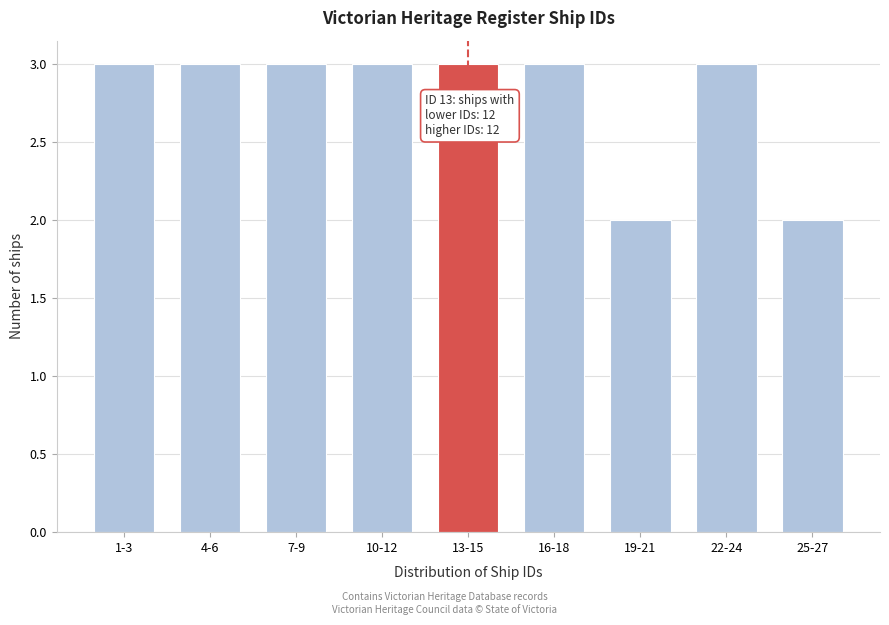

Reading left to right, extract all data points from this chart.

1-3=3	4-6=3	7-9=3	10-12=3	13-15=3	16-18=3	19-21=2	22-24=3	25-27=2